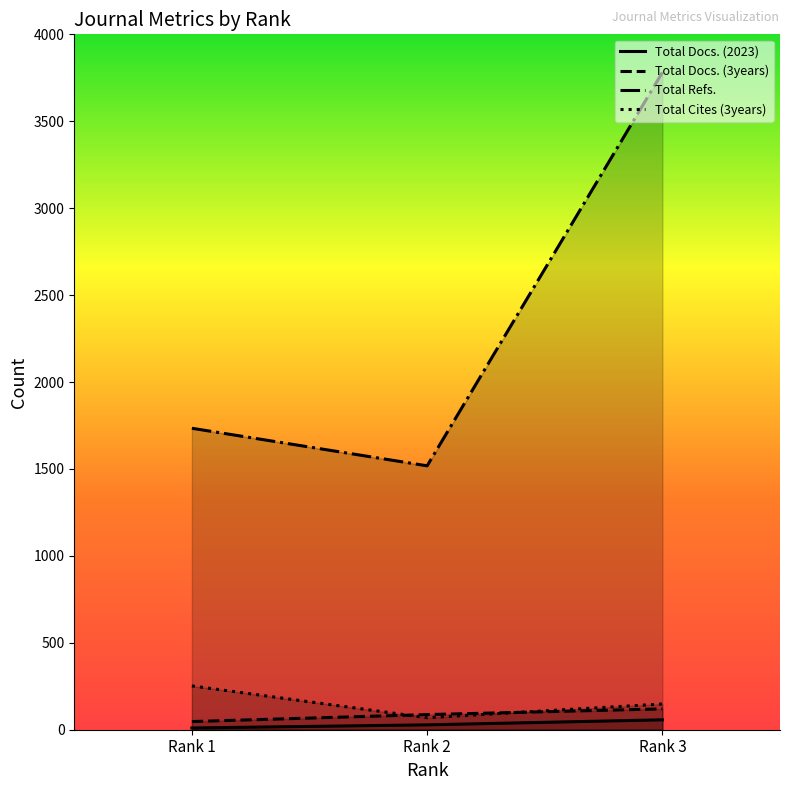

What is the highest value of the Total Refs. series?

3781